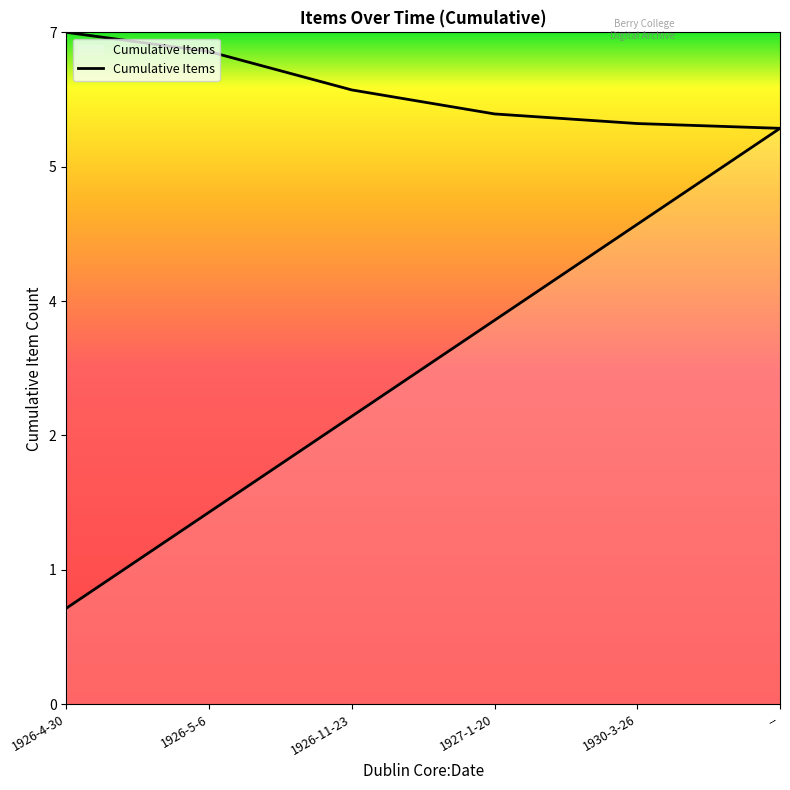

List the labels in order of value, largest first.

--, 1930-3-26, 1927-1-20, 1926-11-23, 1926-5-6, 1926-4-30